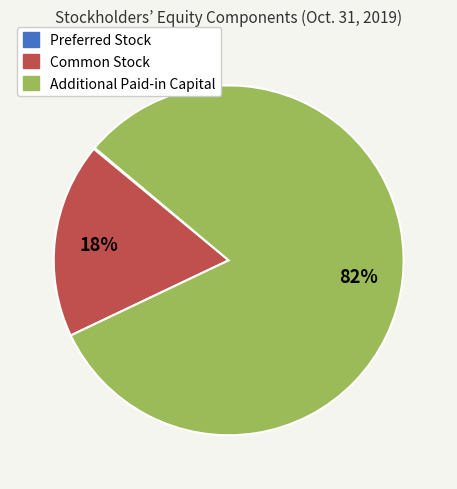

Which category has the biggest portion of the pie?

Additional Paid-in Capital